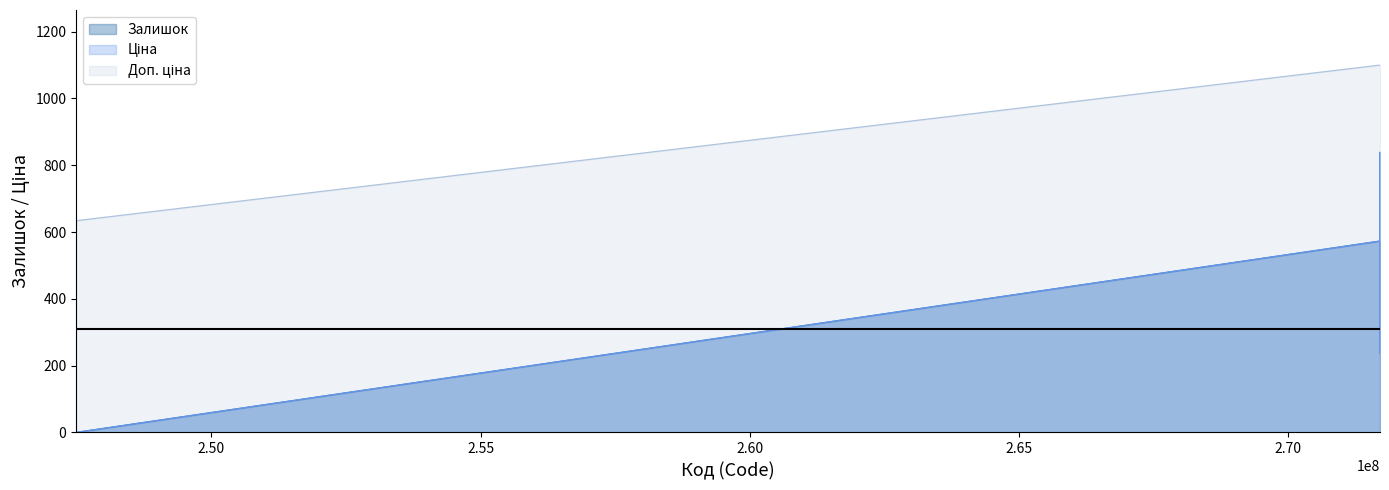

The value of Ціна at 271702117 is 767.5. True or false?

False